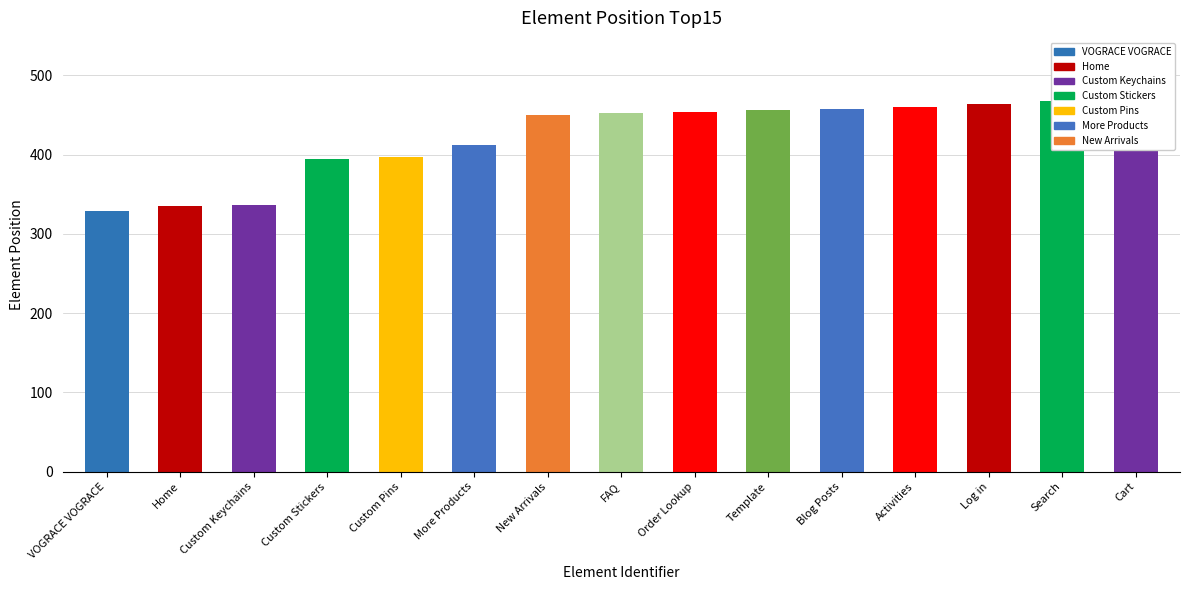

Are the bars grouped side by side (vs. stacked)?

No